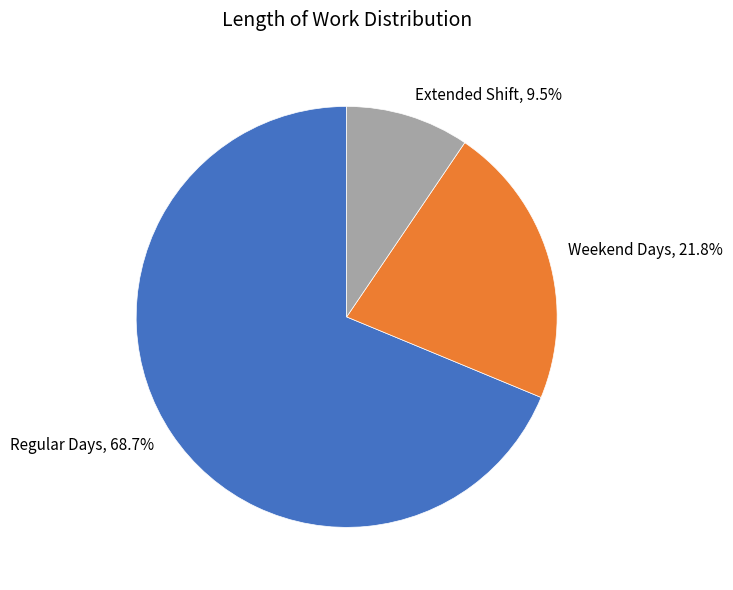

Which slice is the largest?

Regular Days, 68.7%